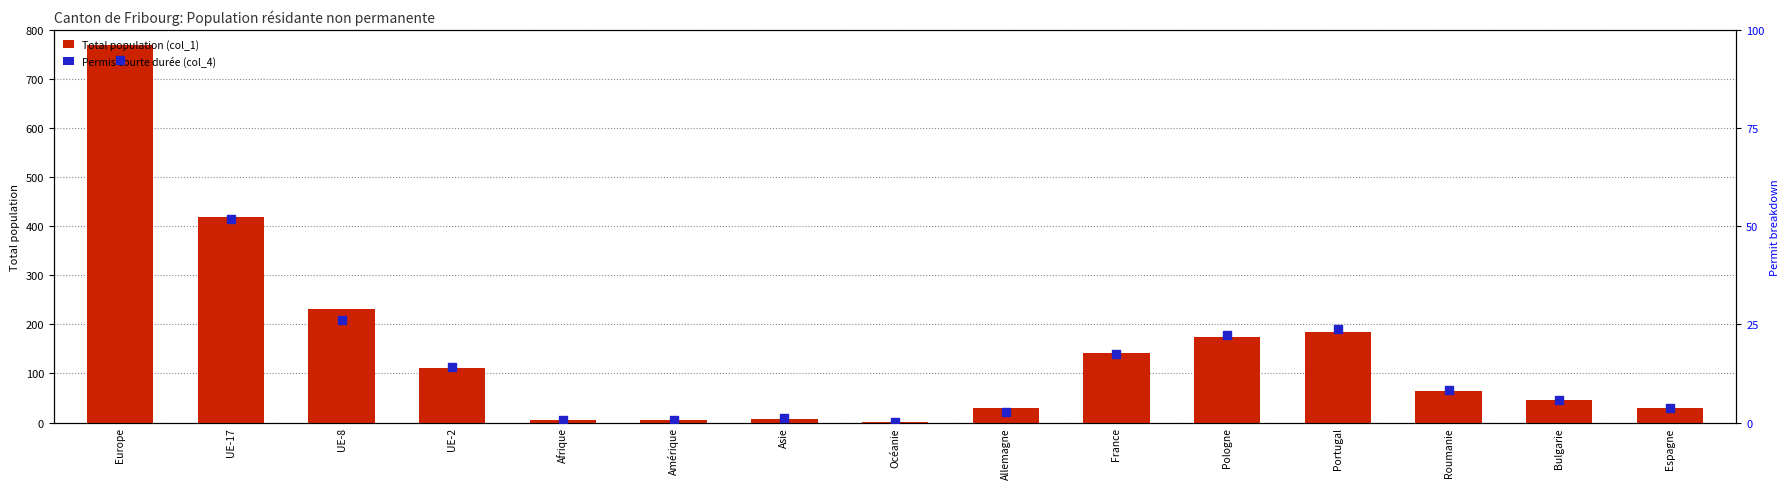

Which series has the largest Y range (max minus min)?

Total population